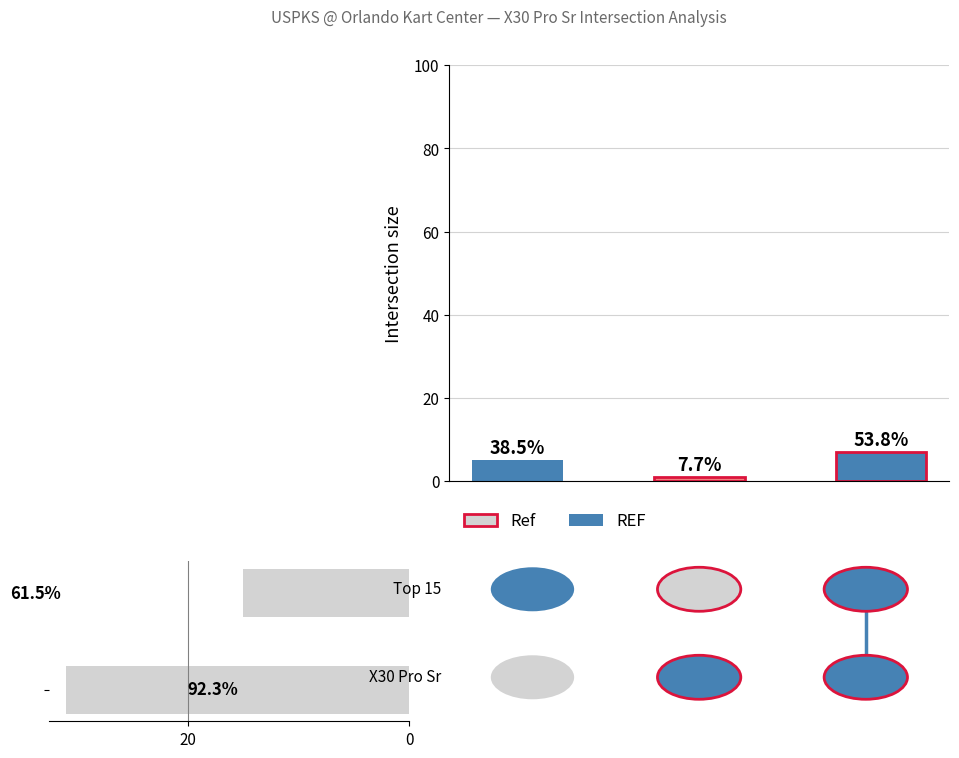

What is the difference between the values at 20 and 0?

16